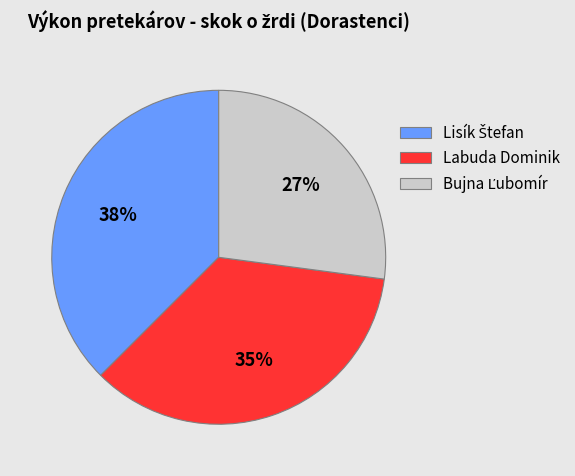

To the nearest percent, what is the average slice percentage?

33%